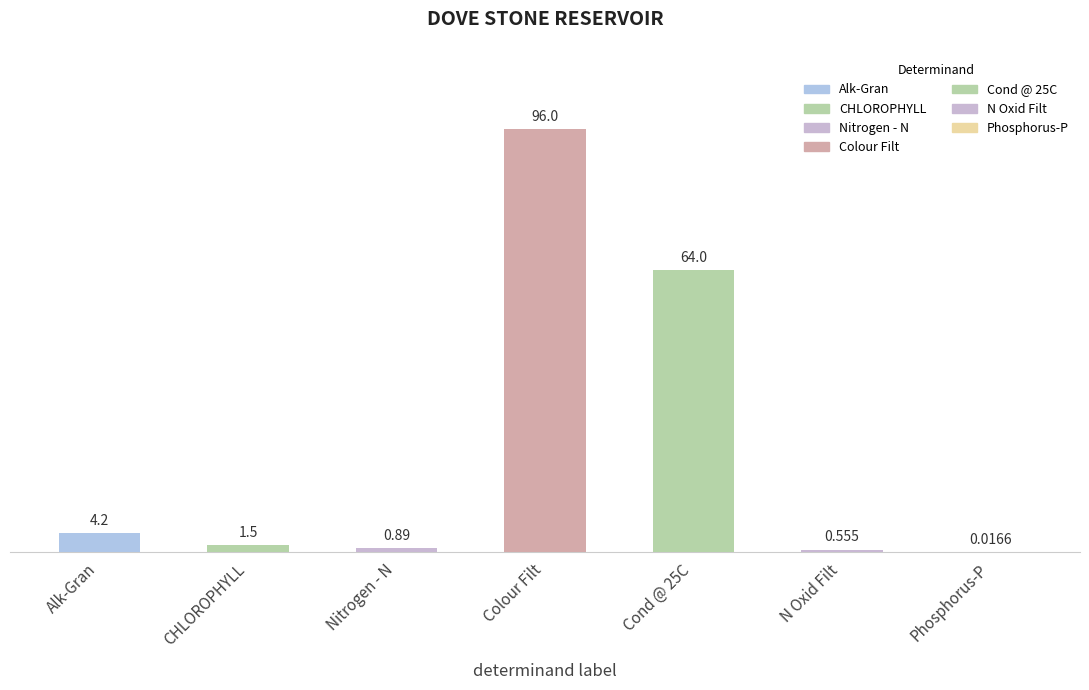

How many data points does each series have?

7